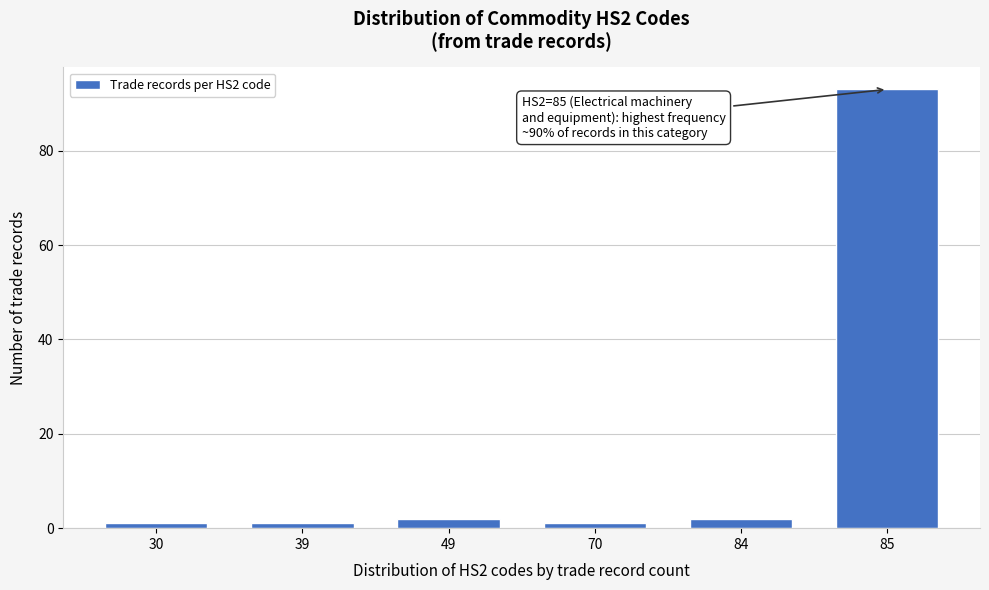

Reading left to right, list all the values displayed in this chart.

30=1	39=1	49=2	70=1	84=2	85=93